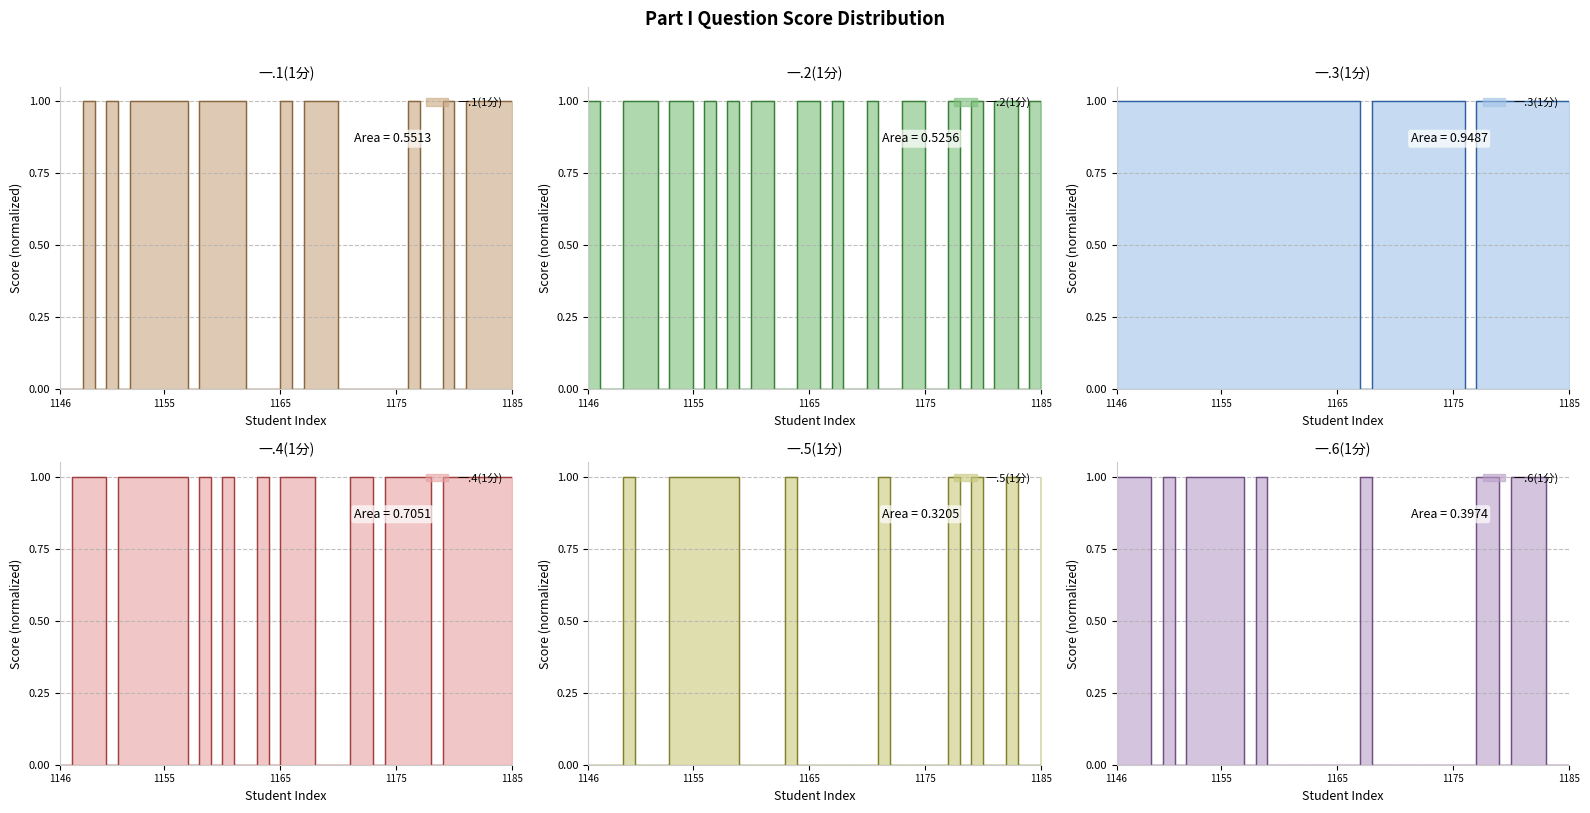

What is the value of the 一.5(1分) point at the 26th from the left?

1